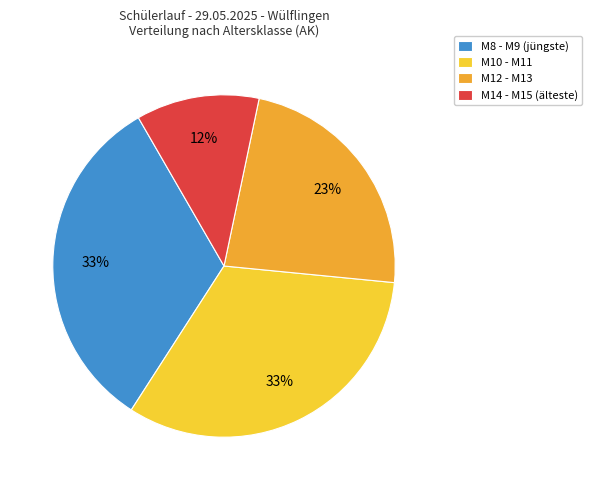

To the nearest percent, what is the average slice percentage?

25%